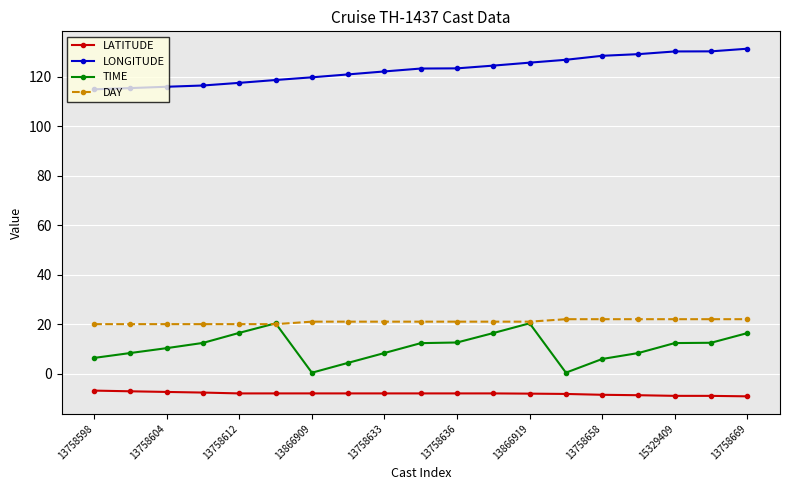

True or false: LATITUDE and LONGITUDE cross at least once.

False